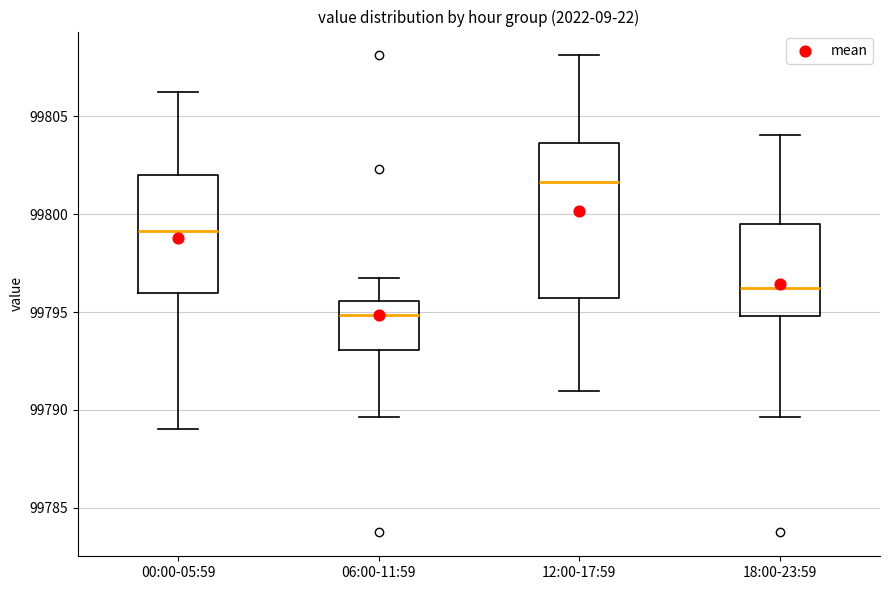

Reading left to right, transcribe this box plot: for each box, give where its median line is, the range the box spans, and where its two whiskers end, as read against the y-axis. The values are not printed on the chart, so give them approximately, as read against the axis.

00:00-05:59: median 99799.0, box 99796.0 to 99802.0, whiskers 99789.0 to 99806.0
06:00-11:59: median 99795.0, box 99793.0 to 99795.5, whiskers 99789.5 to 99796.5
12:00-17:59: median 99801.5, box 99795.5 to 99803.5, whiskers 99791.0 to 99808.0
18:00-23:59: median 99796.0, box 99795.0 to 99799.5, whiskers 99789.5 to 99804.0